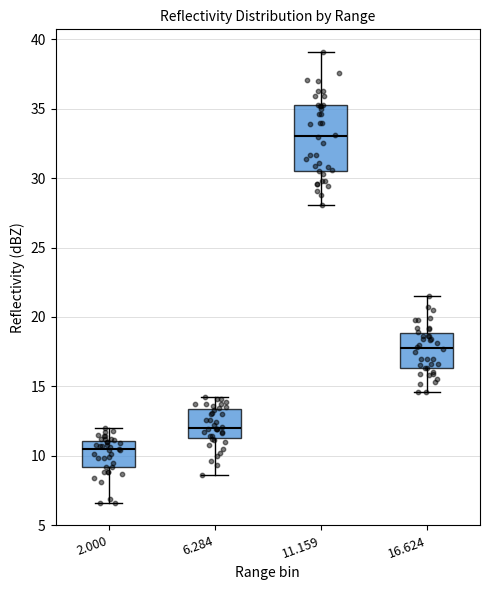

Which box is the tallest, from its lower edge to its upper edge?

11.159